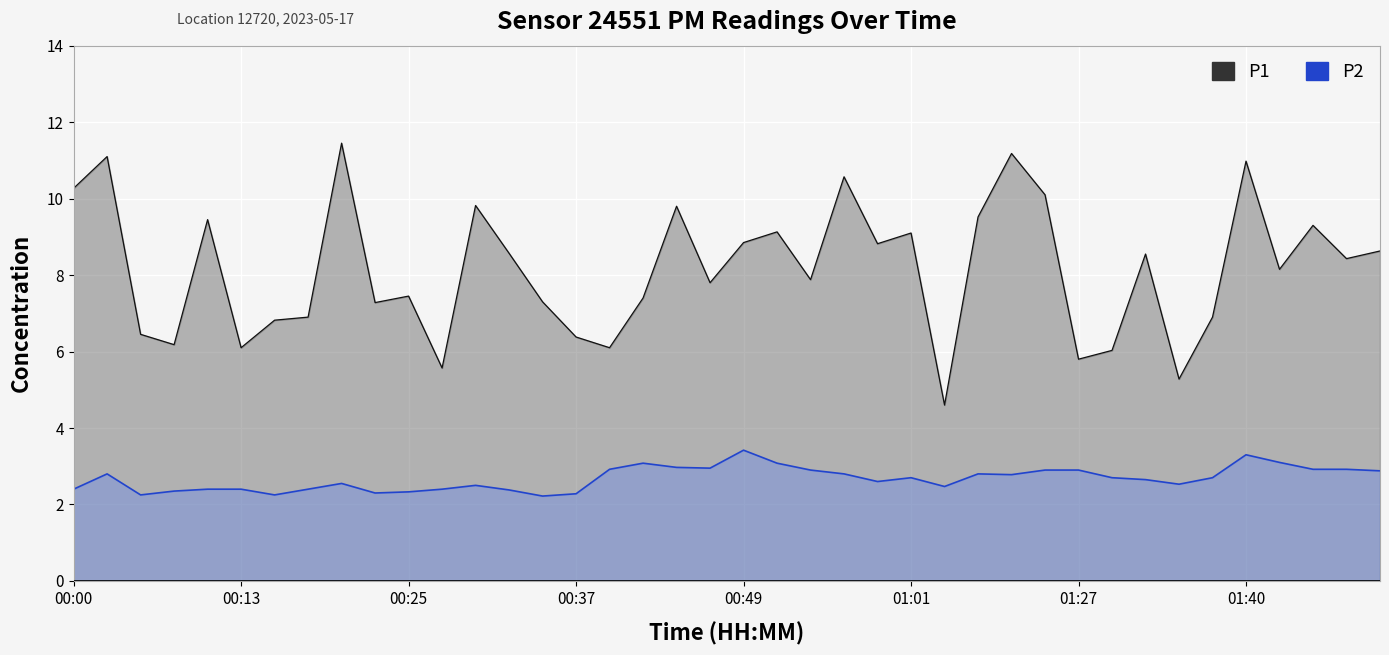

What is the highest value of the P1 series?

11.4